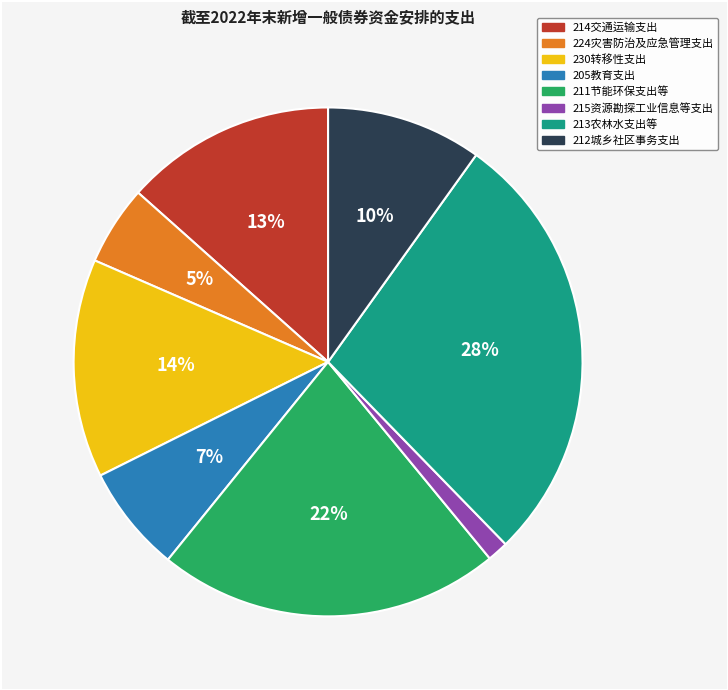

To the nearest percent, what is the combined percentage of 215资源勘探工业信息等支出 and 230转移性支出?

15%